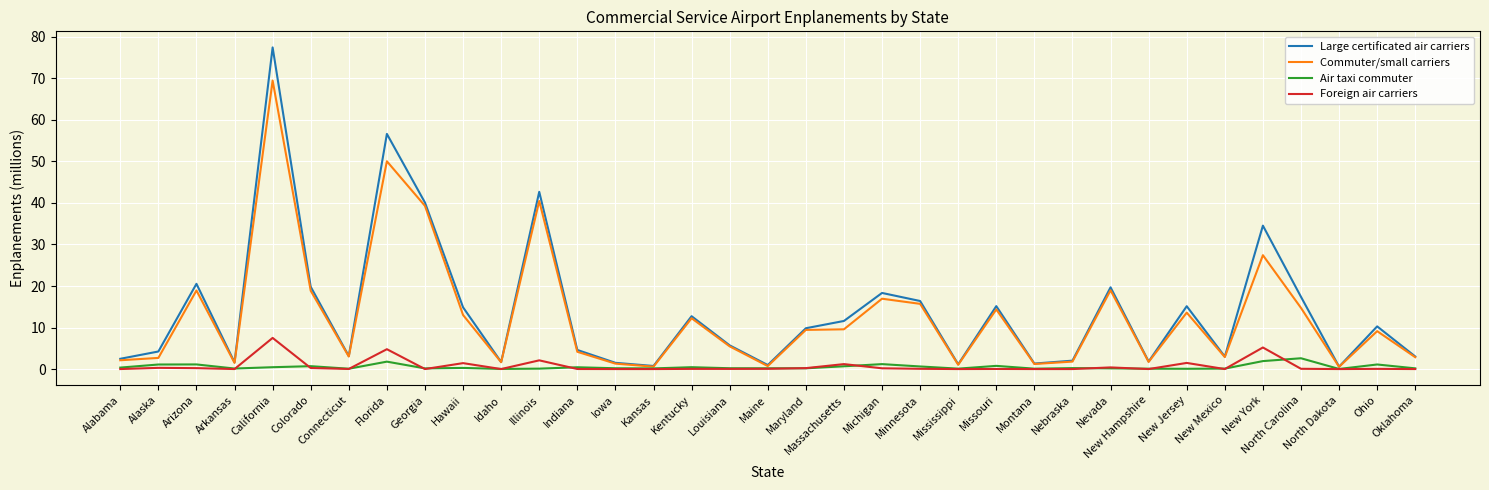

What is the greatest value displayed?

77.5